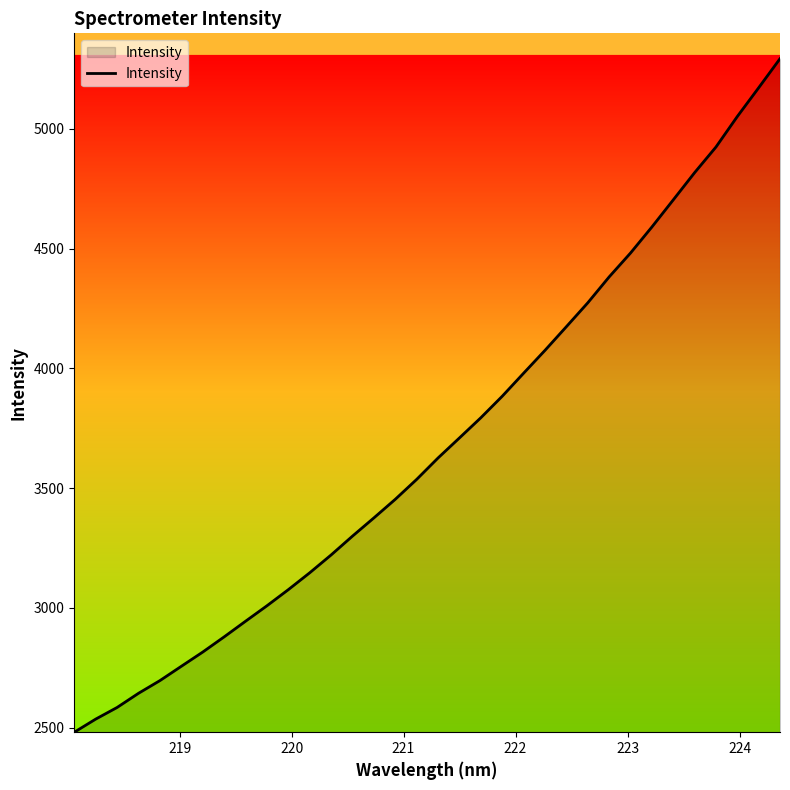

What is the maximum value shown in the chart?

5293.1